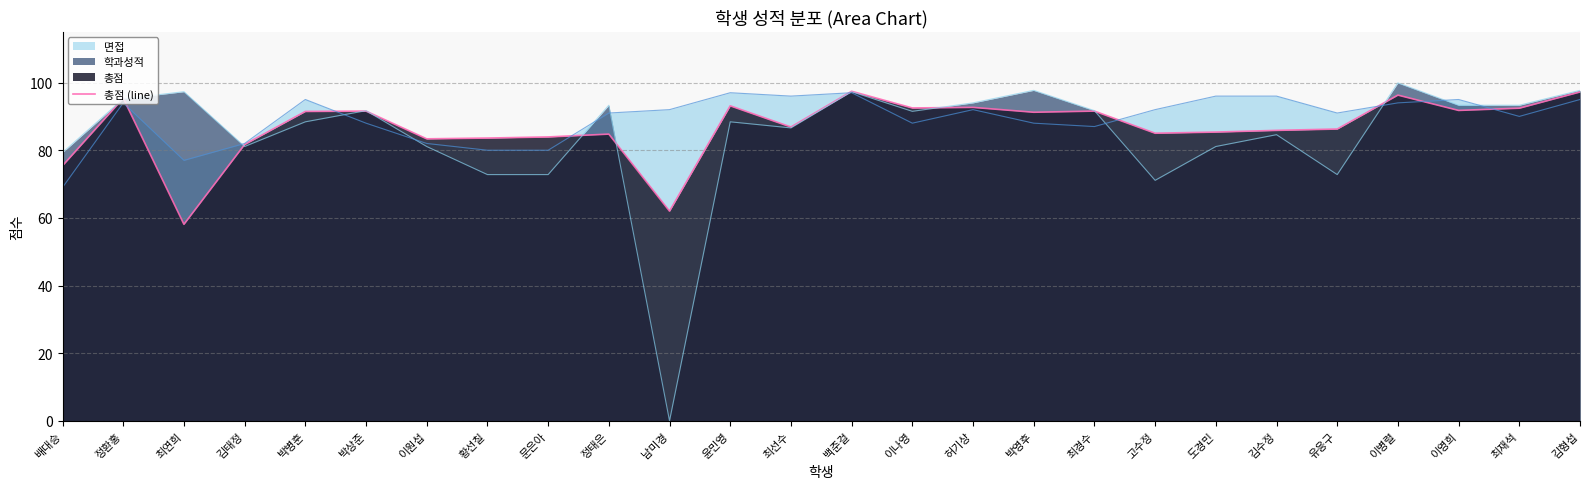

True or false: the data shows 81.7 at 김태정.

True